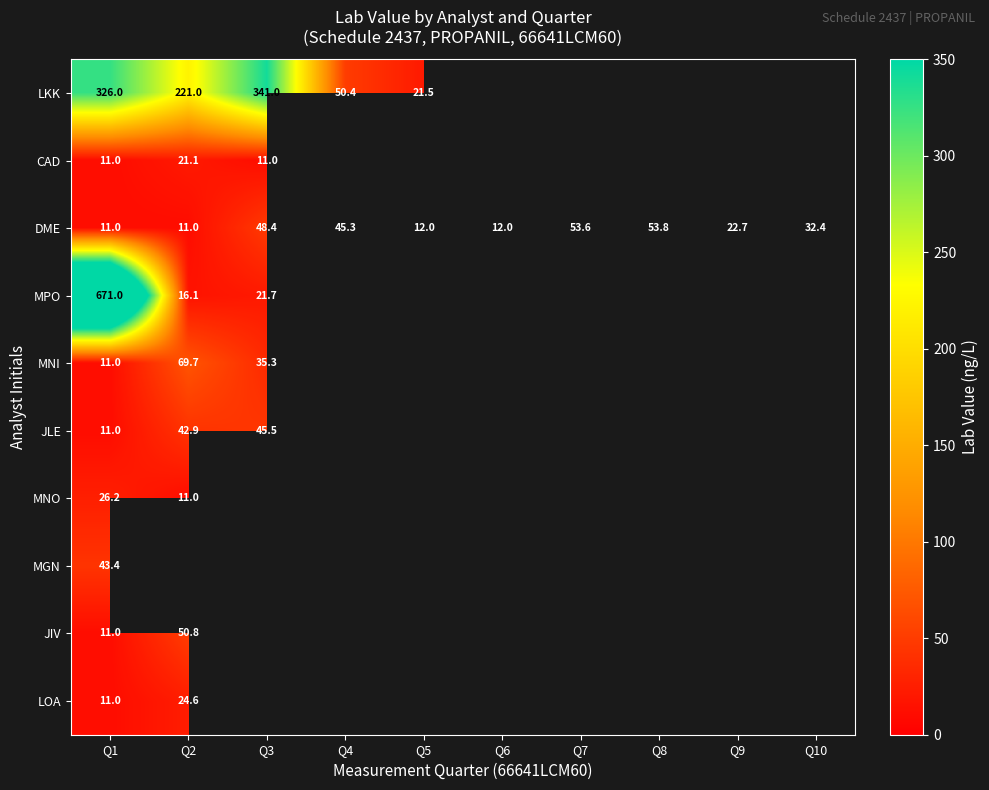

True or false: MPO has a value of 24.1 at Q2.

False